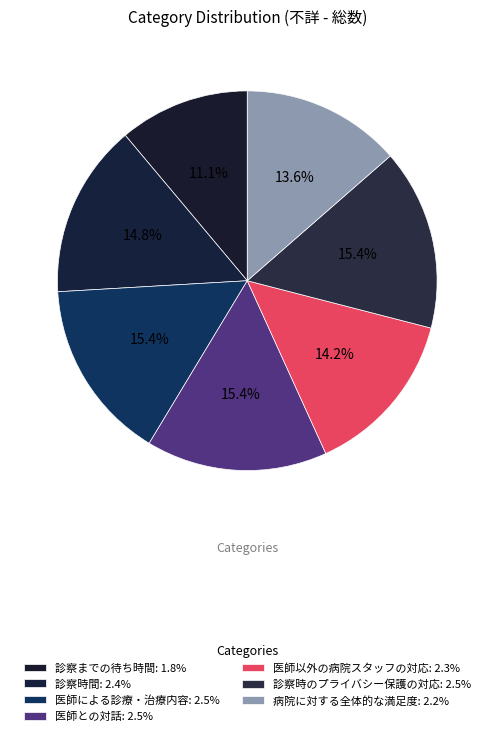

To the nearest percent, what is the average slice percentage?

14%